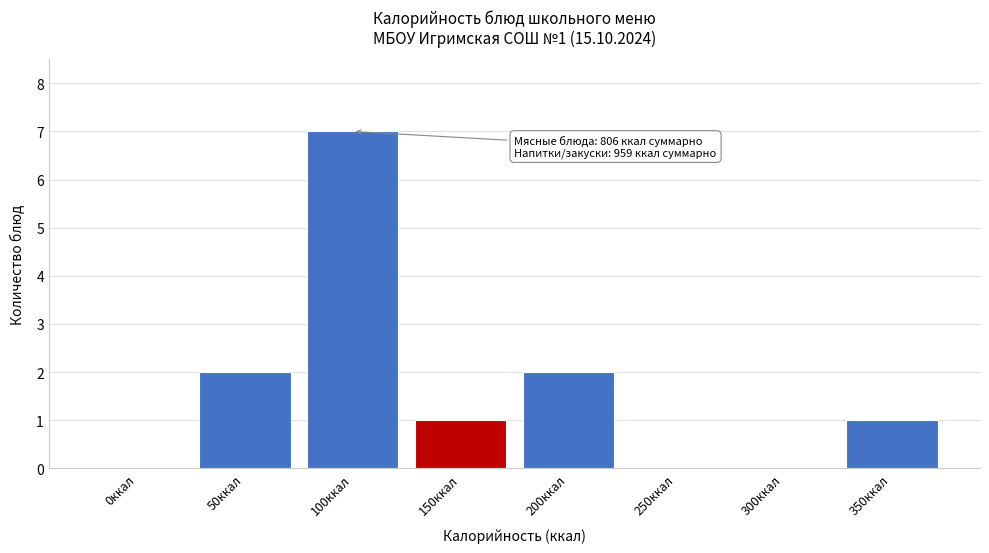

Between 250ккал and 100ккал, which is larger?

100ккал